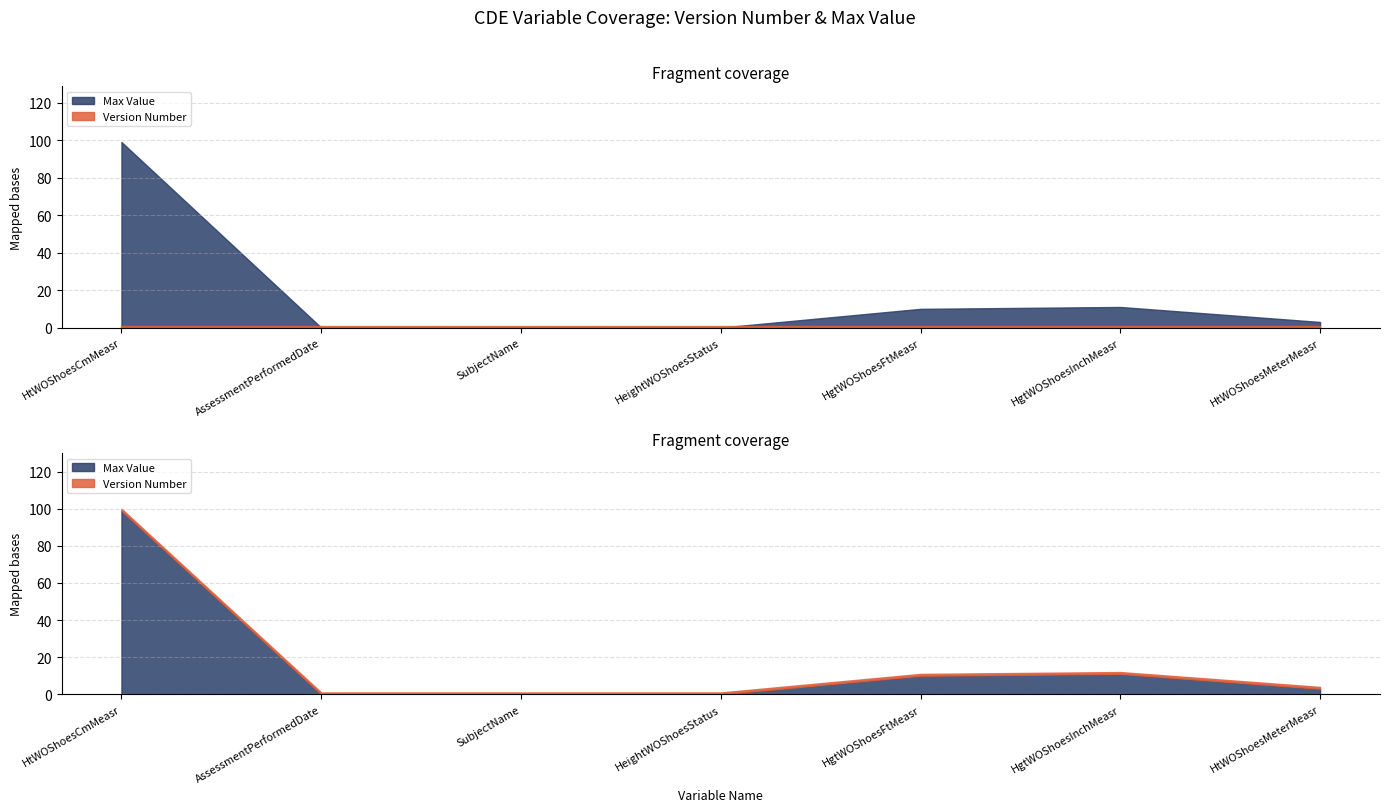

What are all the series names shown in the legend?

Version Number, Max Value